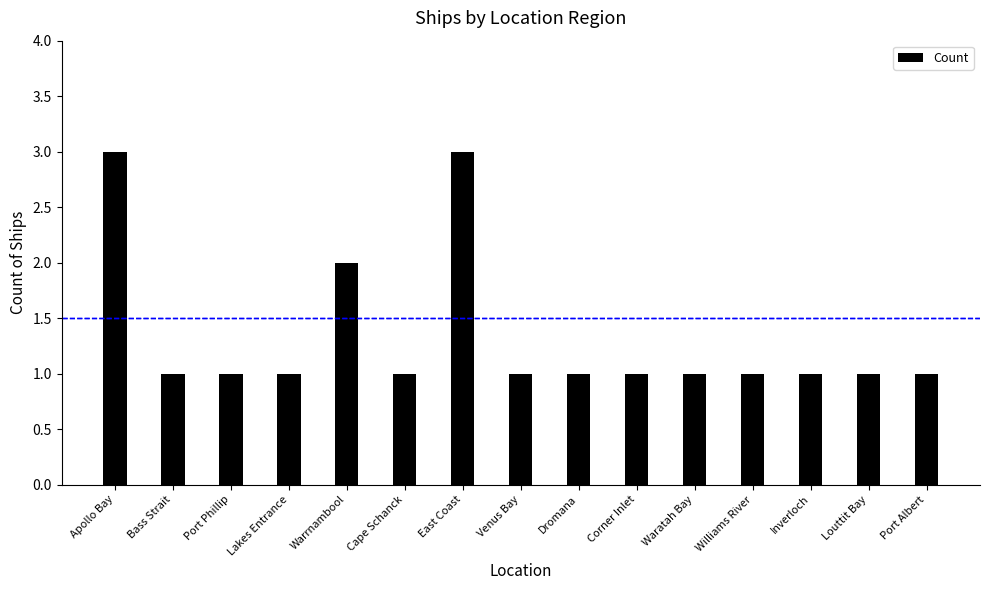

Reading right to left, what are all the values shown in this chart?

Port Albert=1	Louttit Bay=1	Inverloch=1	Williams River=1	Waratah Bay=1	Corner Inlet=1	Dromana=1	Venus Bay=1	East Coast=3	Cape Schanck=1	Warrnambool=2	Lakes Entrance=1	Port Phillip=1	Bass Strait=1	Apollo Bay=3